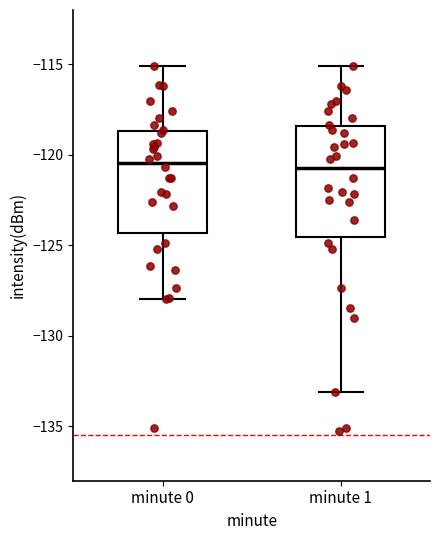

Where is the upper edge of the box for minute 1 on the y-axis? The values are not printed on the chart, so give them approximately, as read against the axis.

-118.5